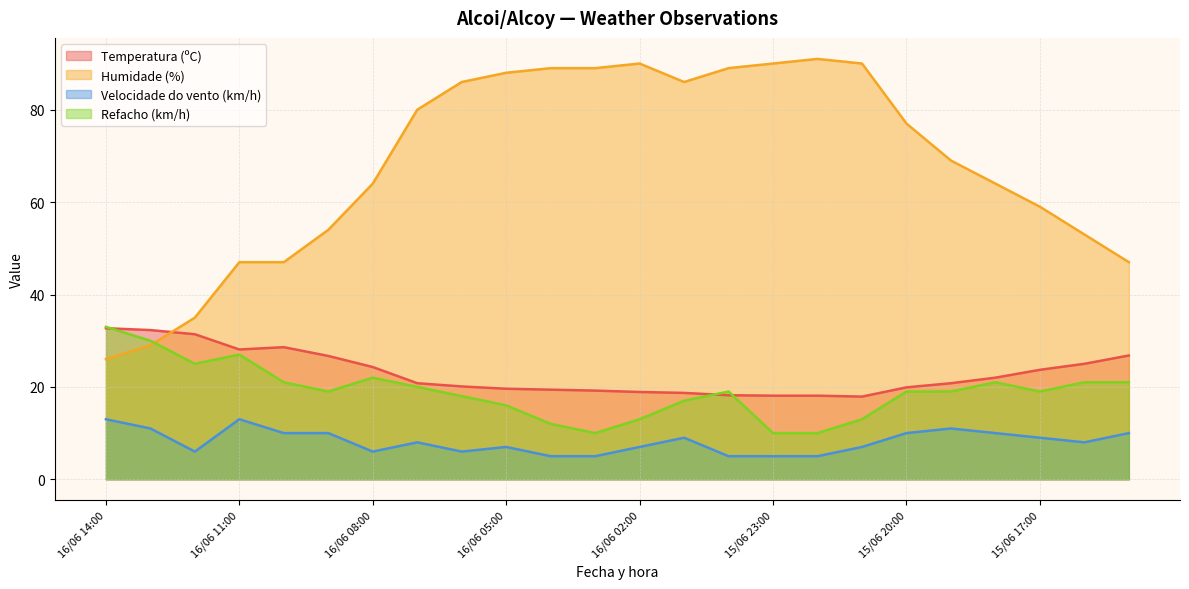

Is it true that Velocidade do vento (km/h) equals 8.0 at 15/06 16:00?

True